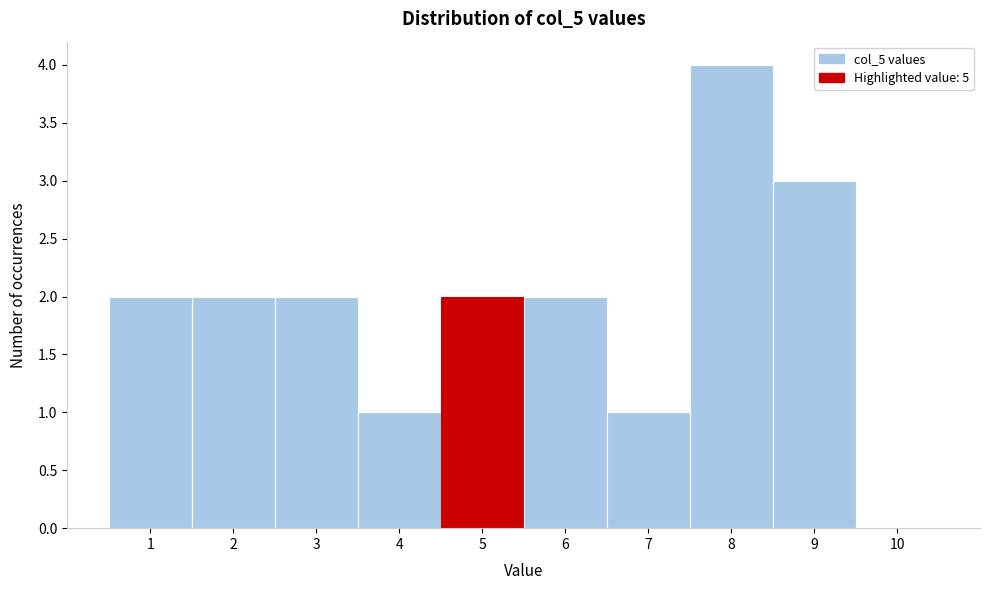

What is the height of the bar covering 7.5 to 8.5 on the x-axis? The values are not printed on the chart, so give them approximately, as read against the axis.

4